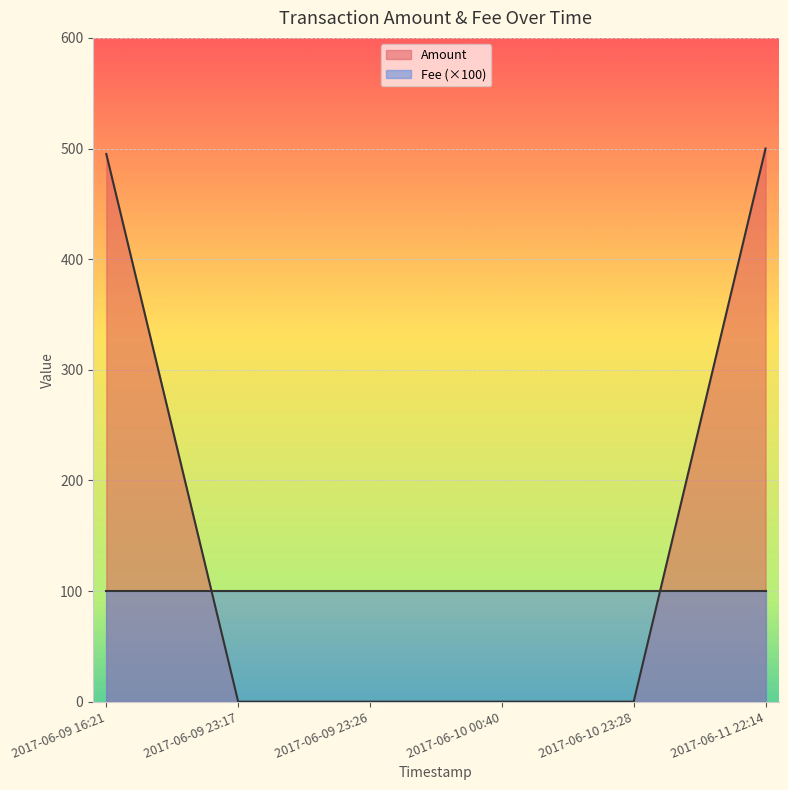

What is the label of the 5th point from the right?

2017-06-09 23:17